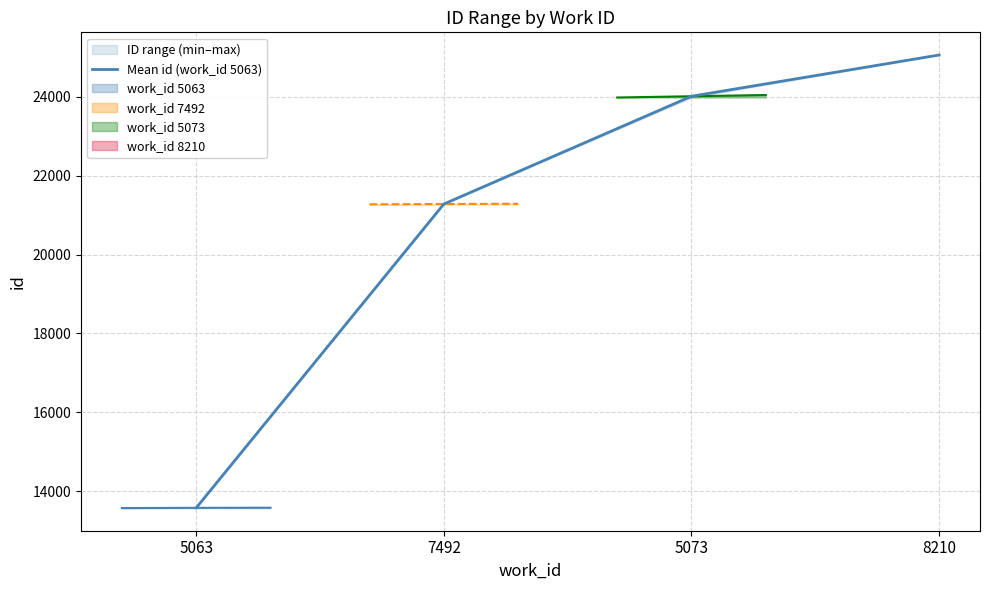

Rank the categories by value from lowest to highest.

5063, 7492, 5073, 8210